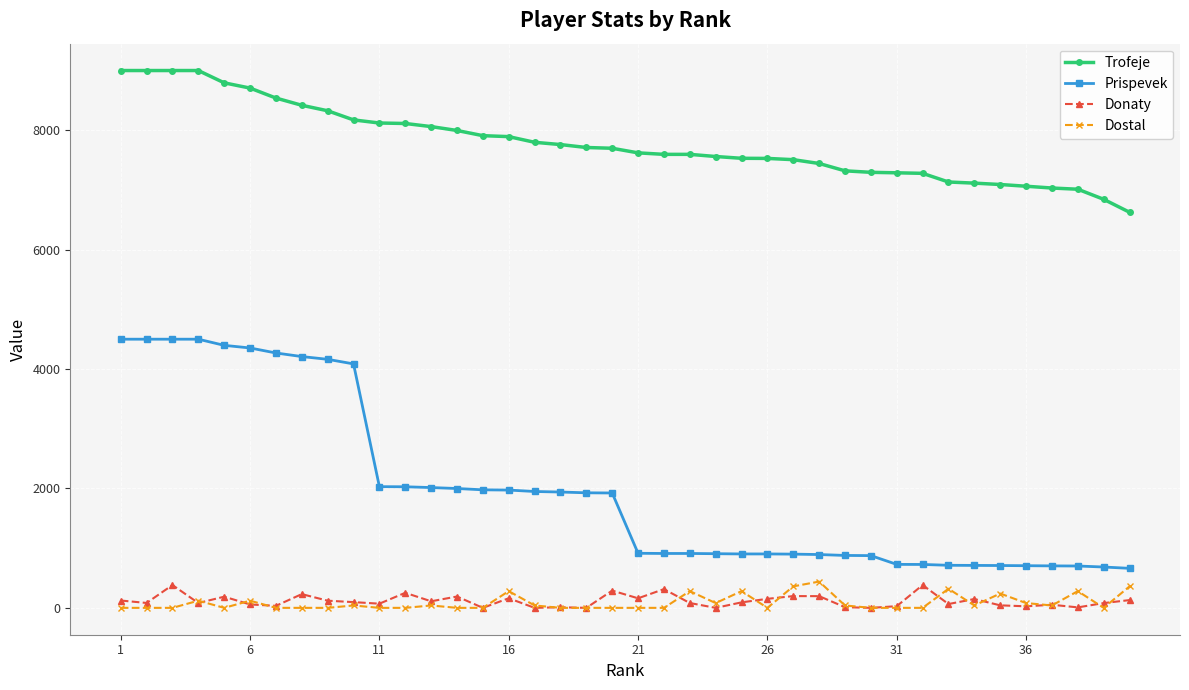

True or false: Donaty has more than 2 interior local peaks.

True